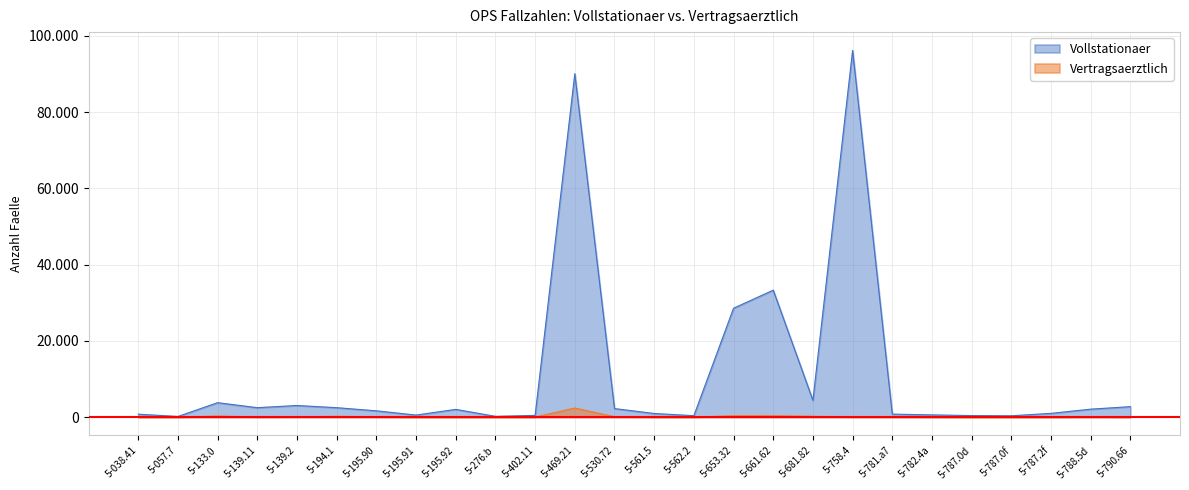

What is the spread (max minus min) of values at 5-681.82?

4189